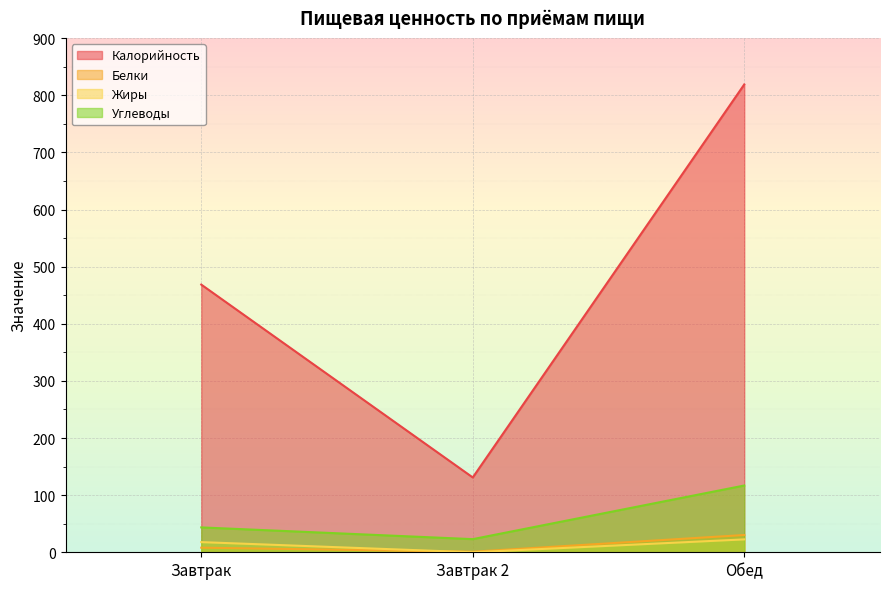

Which label corresponds to the largest value in the chart?

Обед